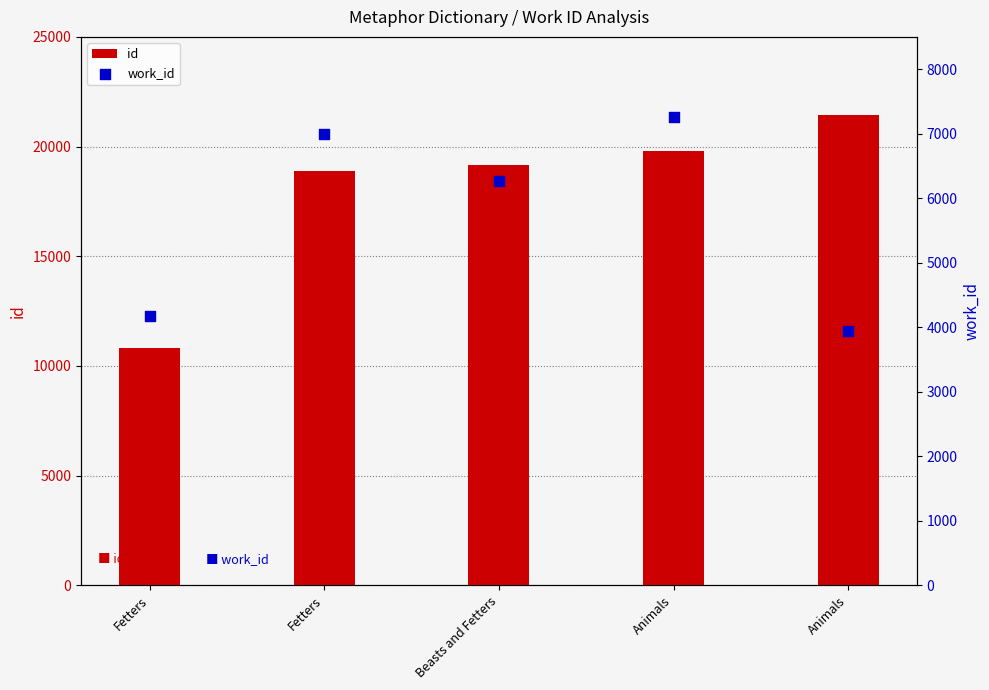

Which series reaches the maximum Y coordinate?

id